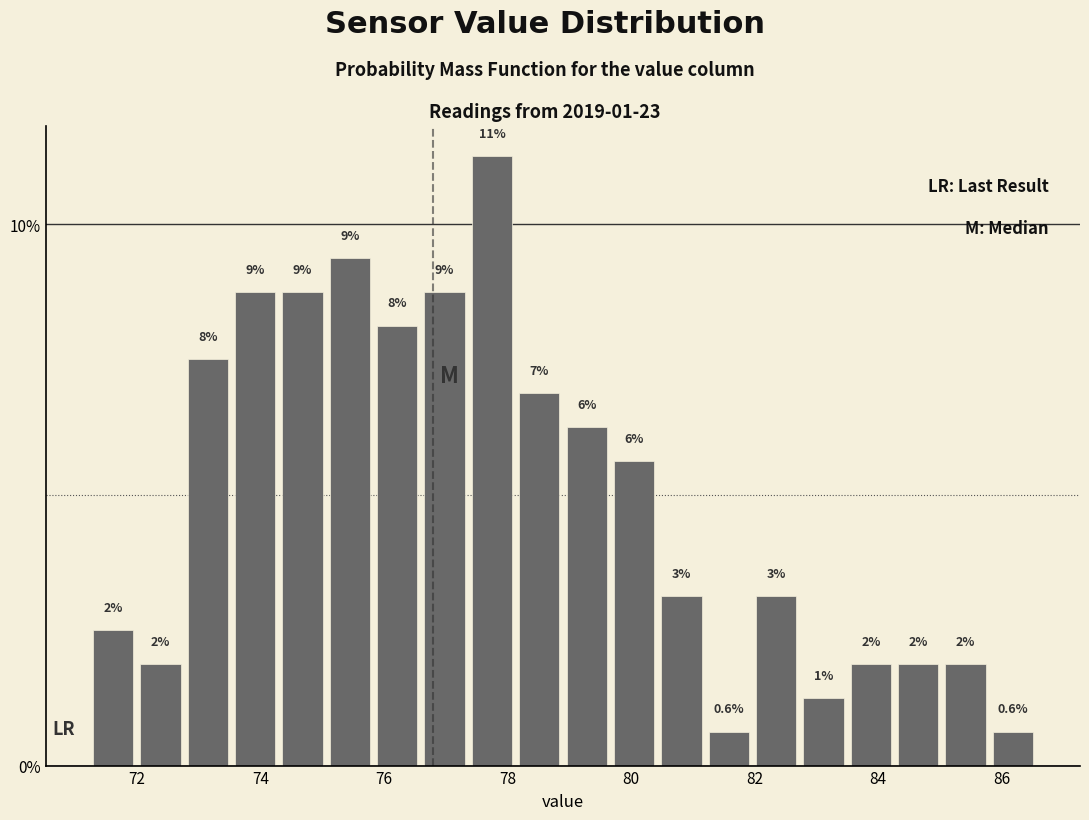

Read against the x-axis, roughly where is the centre of the tallest bar?

77.8